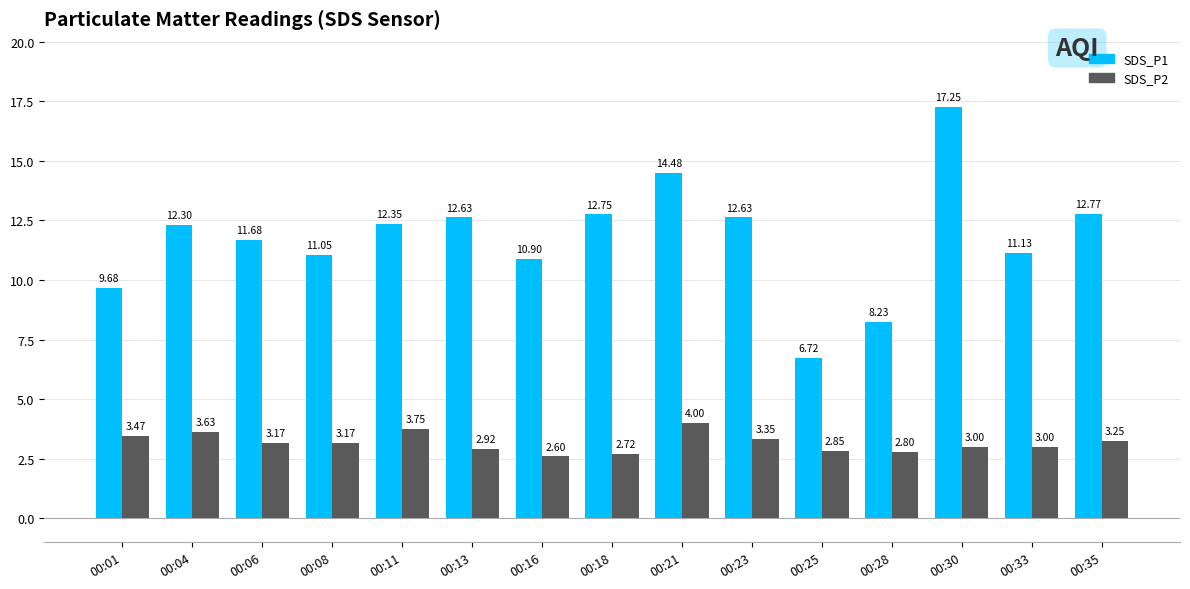

Does the chart contain any negative values?

No